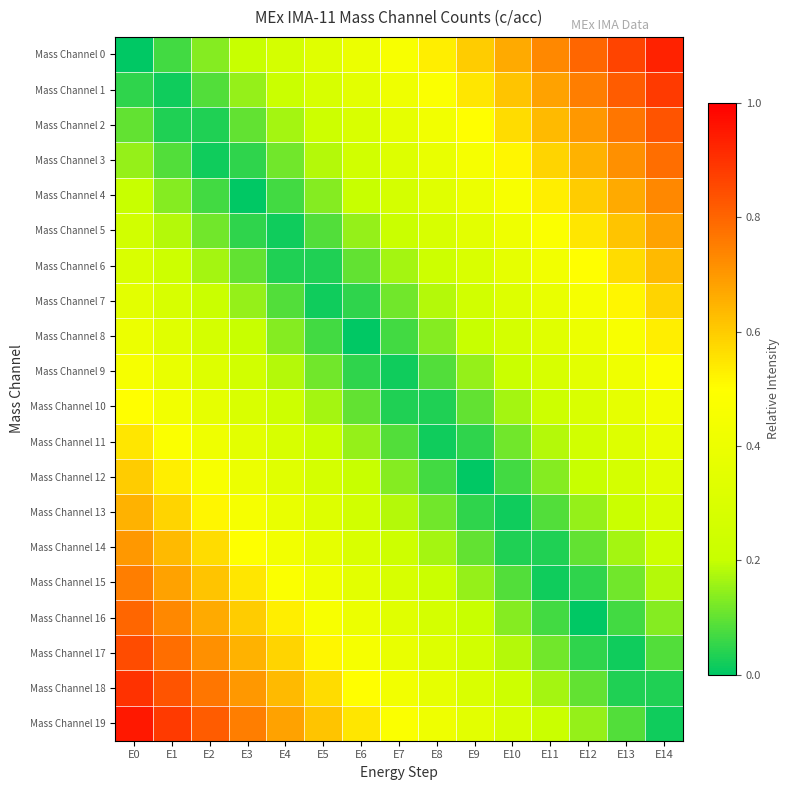

Count the number of data series in this chart.

20